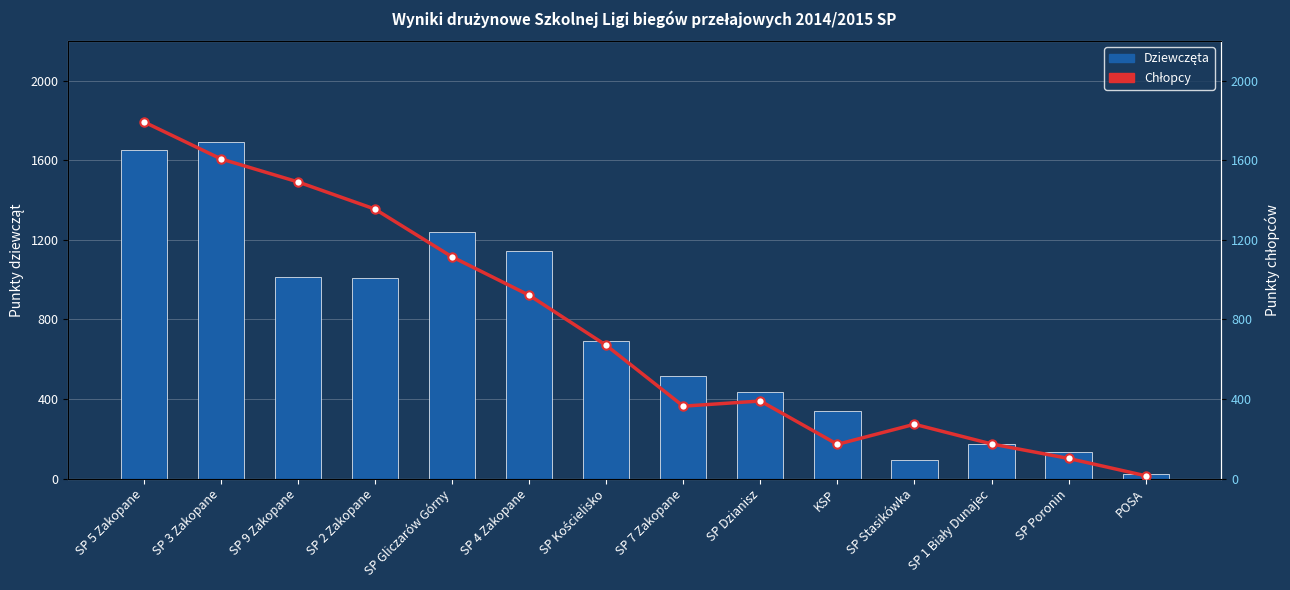

What is the sum of all Dziewczęta values?

10163